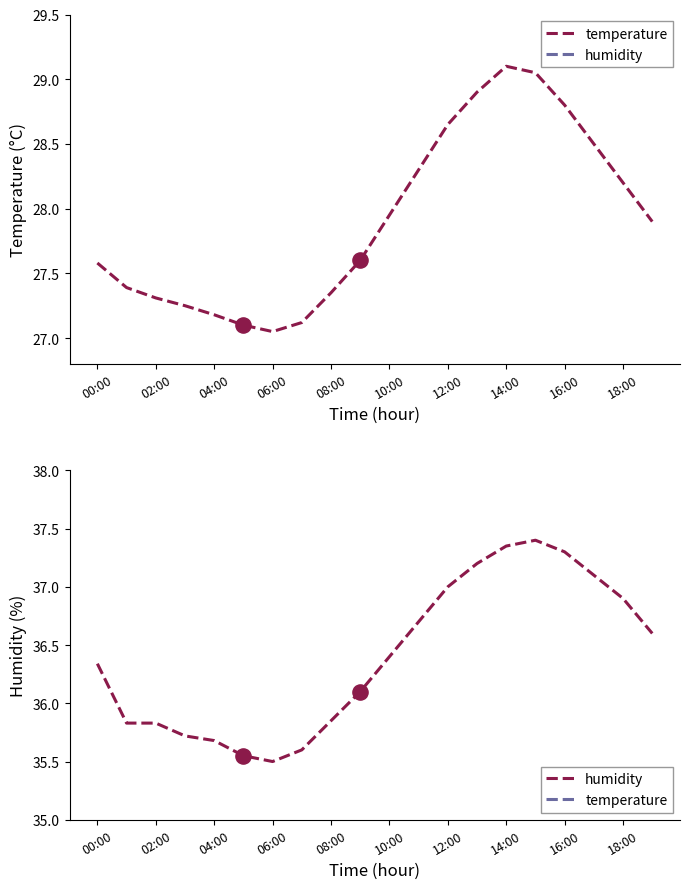

Which series reaches the minimum Y coordinate?

temperature